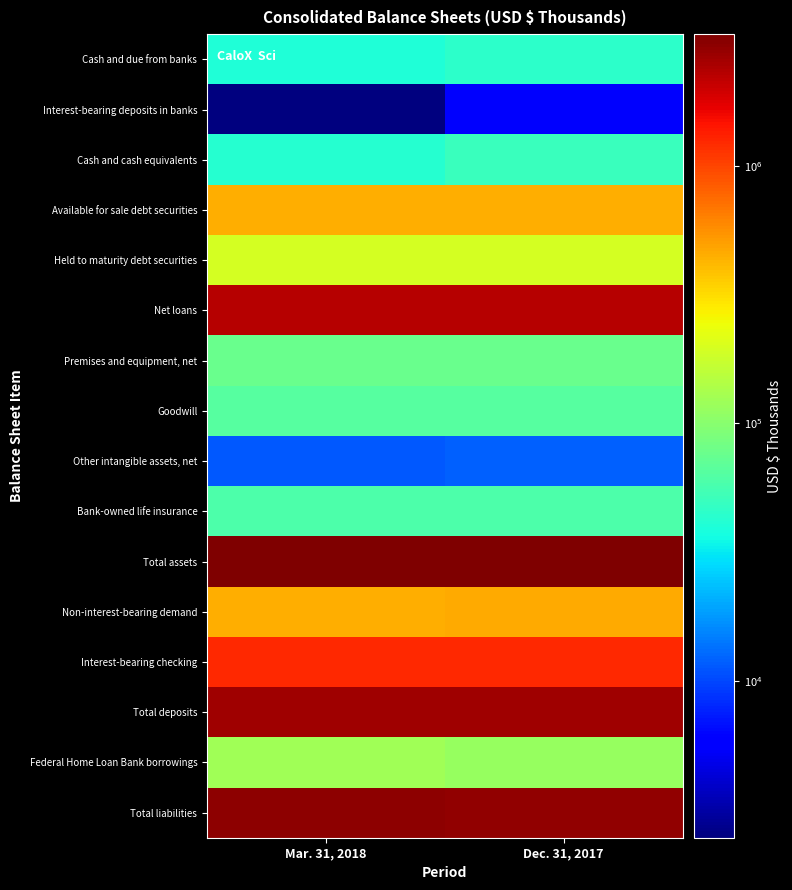

At which category does the chart reach its peak across all series?

Mar. 31, 2018